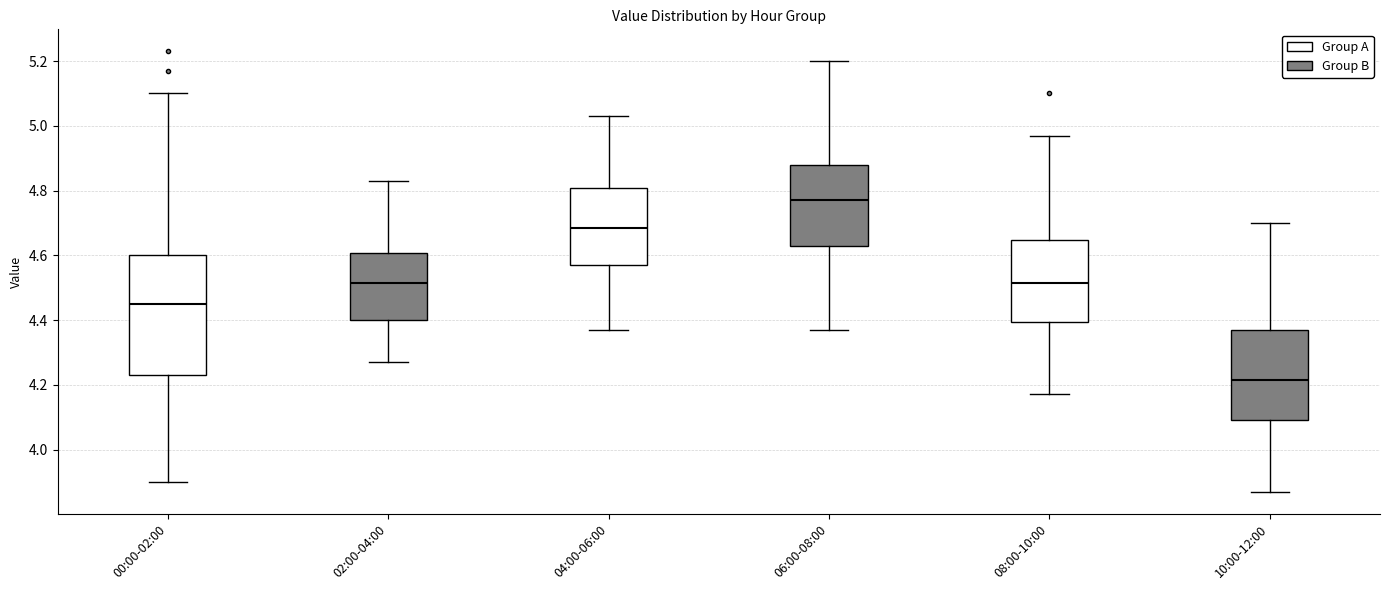

Which box has the highest median line?

06:00-08:00